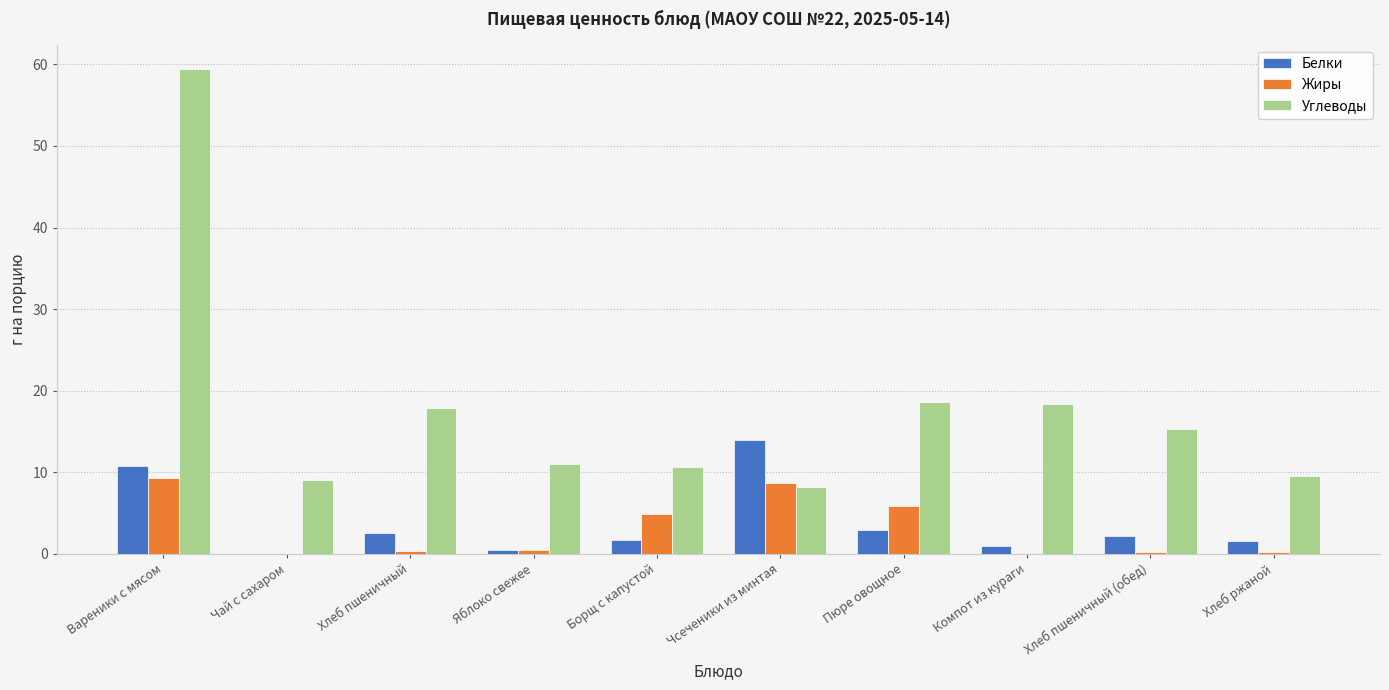

Which series has the largest total across all categories?

Углеводы